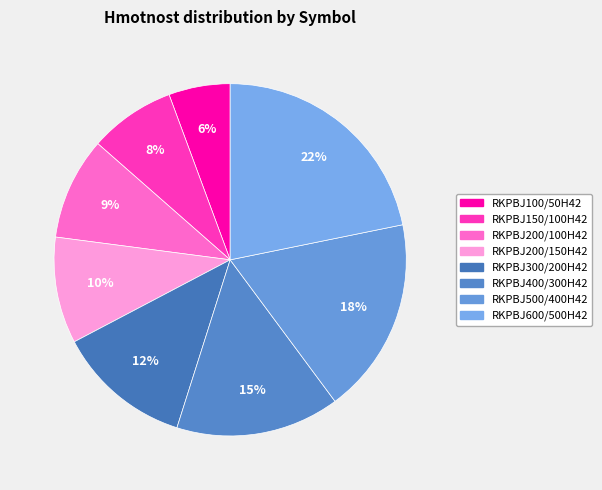

To the nearest percent, what is the average slice percentage?

12%